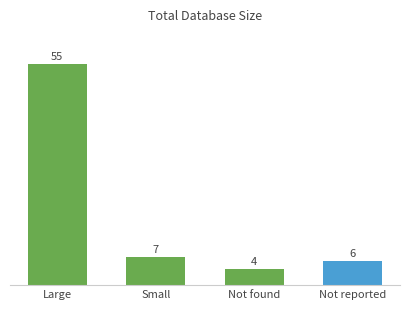

List the labels in order of value, largest first.

Large, Small, Not reported, Not found